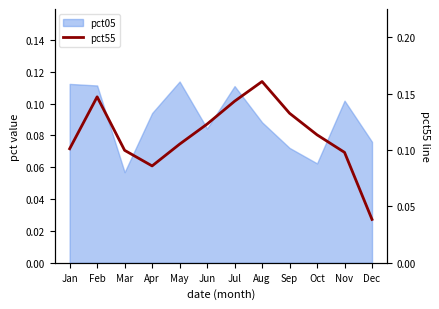

How many interior local peaks (higher than both neighbors) does the data have?

2